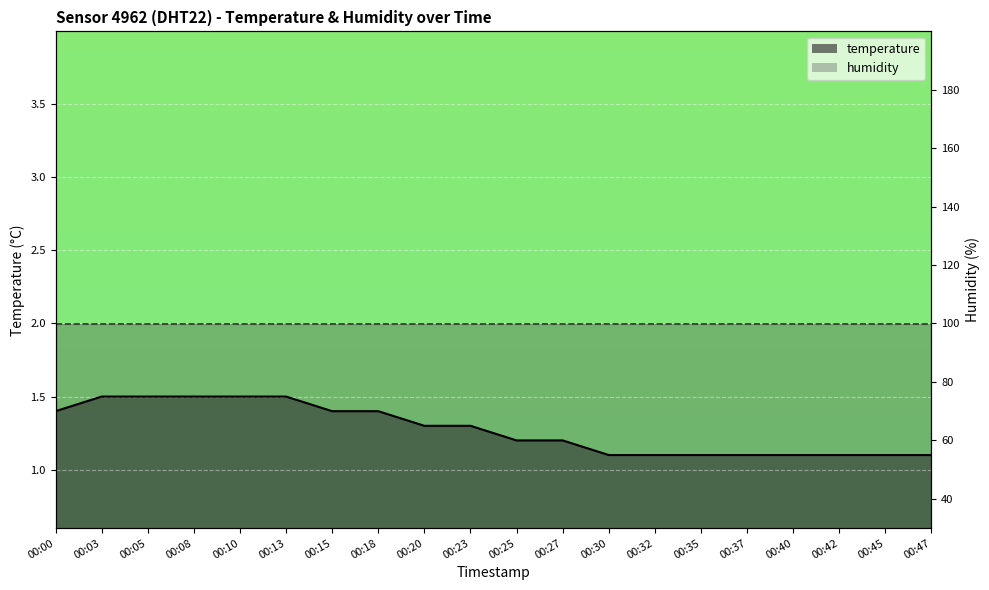

Reading left to right, extract all data points from this chart.

00:00=1.4	00:03=1.5	00:05=1.5	00:08=1.5	00:10=1.5	00:13=1.5	00:15=1.4	00:18=1.4	00:20=1.3	00:23=1.3	00:25=1.2	00:27=1.2	00:30=1.1	00:32=1.1	00:35=1.1	00:37=1.1	00:40=1.1	00:42=1.1	00:45=1.1	00:47=1.1